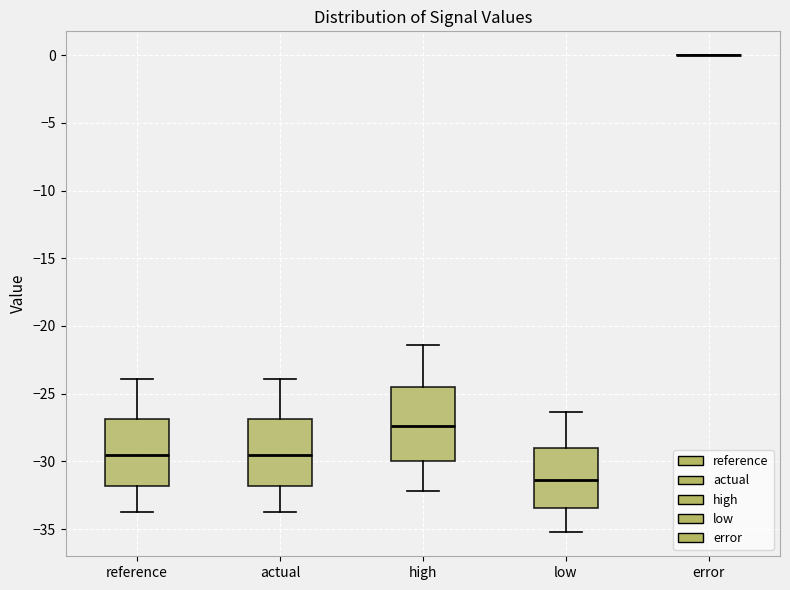

Reading left to right, transcribe this box plot: for each box, give where its median line is, the range the box spans, and where its two whiskers end, as read against the y-axis. The values are not printed on the chart, so give them approximately, as read against the axis.

reference: median -29.5, box -32.0 to -27.0, whiskers -33.5 to -24.0
actual: median -29.5, box -32.0 to -27.0, whiskers -33.5 to -24.0
high: median -27.5, box -30.0 to -24.5, whiskers -32.0 to -21.5
low: median -31.5, box -33.5 to -29.0, whiskers -35.0 to -26.5
error: box collapsed to a line at 0.0, whiskers 0.0 to 0.0